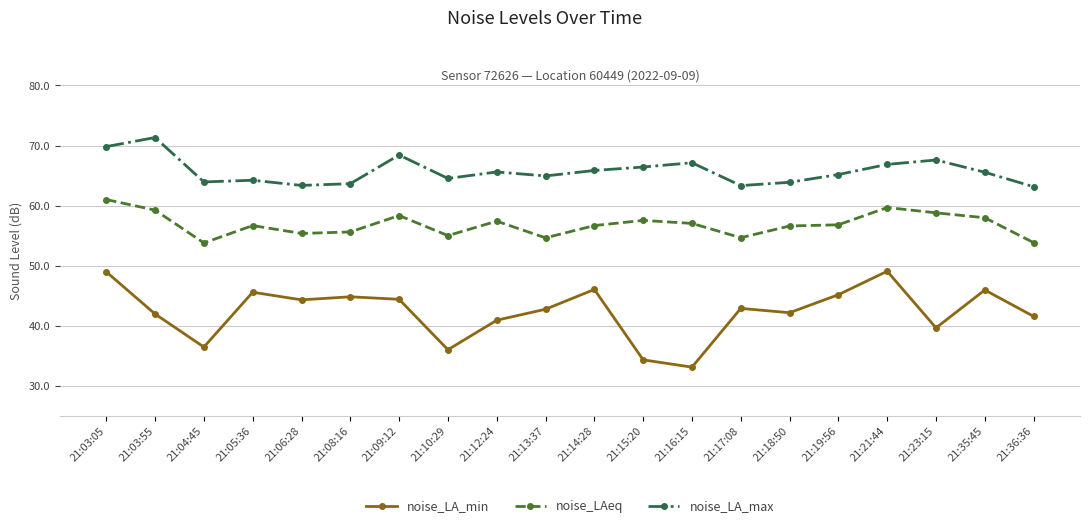

What is the sum of all noise_LAeq values?

1137.0